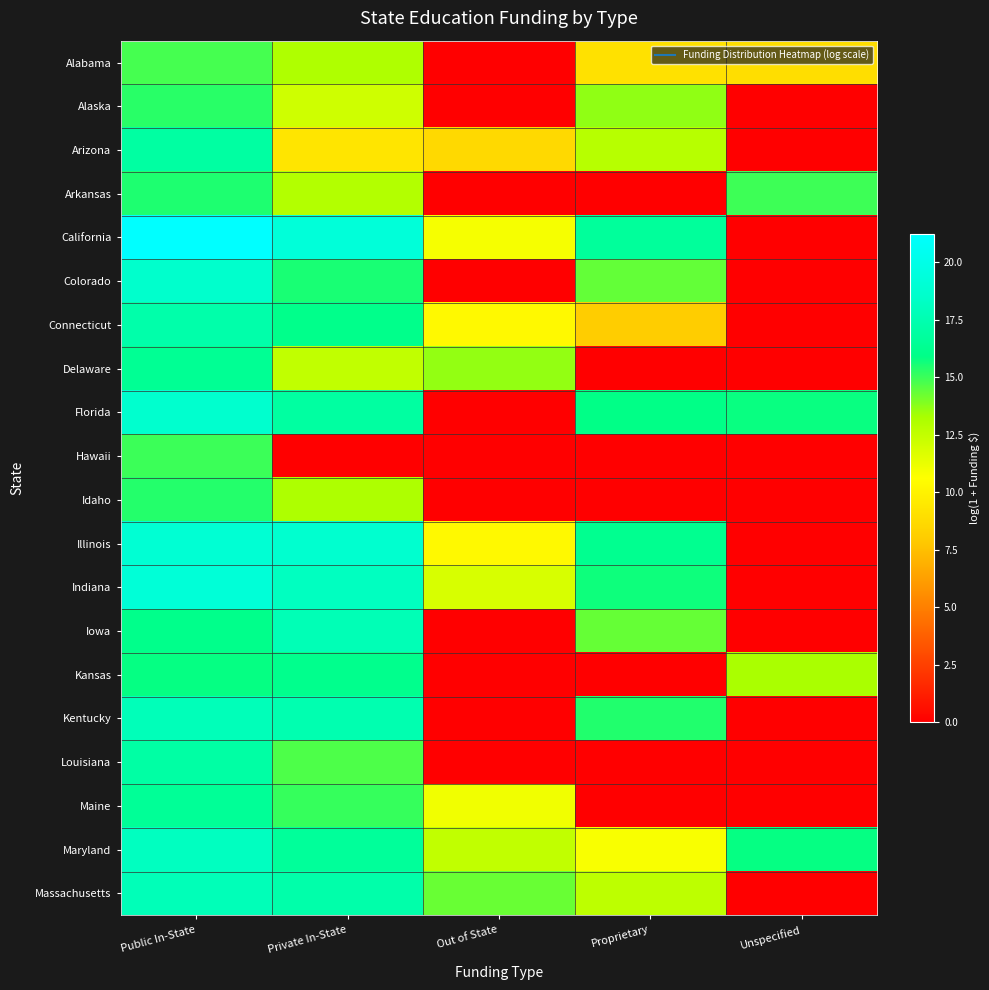

Between Public In-State and Private In-State, which is larger?

Public In-State